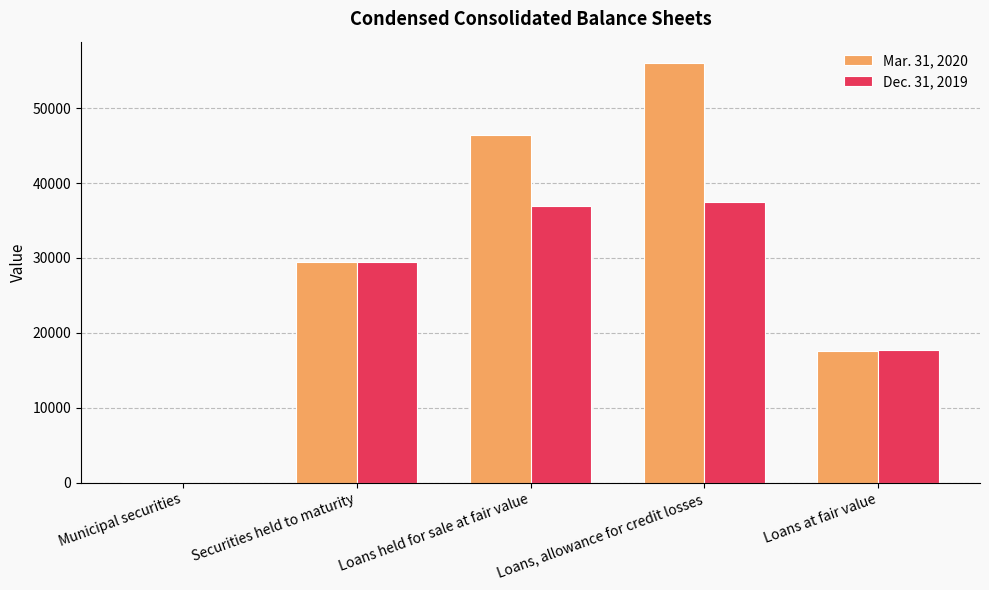

Reading right to left, list all the values displayed in this chart.

Mar. 31, 2020: 17589	56063	46348	29400	96
Dec. 31, 2019: 17670	37520	36977	29523	0